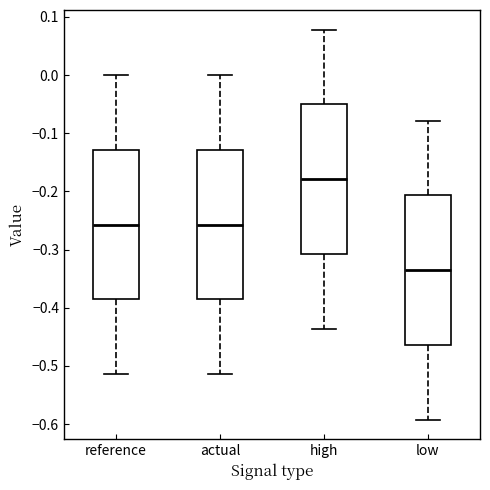

Reading left to right, transcribe this box plot: for each box, give where its median line is, the range the box spans, and where its two whiskers end, as read against the y-axis. The values are not printed on the chart, so give them approximately, as read against the axis.

reference: median -0.26, box -0.39 to -0.13, whiskers -0.51 to 0.00
actual: median -0.26, box -0.39 to -0.13, whiskers -0.51 to 0.00
high: median -0.18, box -0.31 to -0.05, whiskers -0.44 to 0.08
low: median -0.34, box -0.46 to -0.21, whiskers -0.59 to -0.08